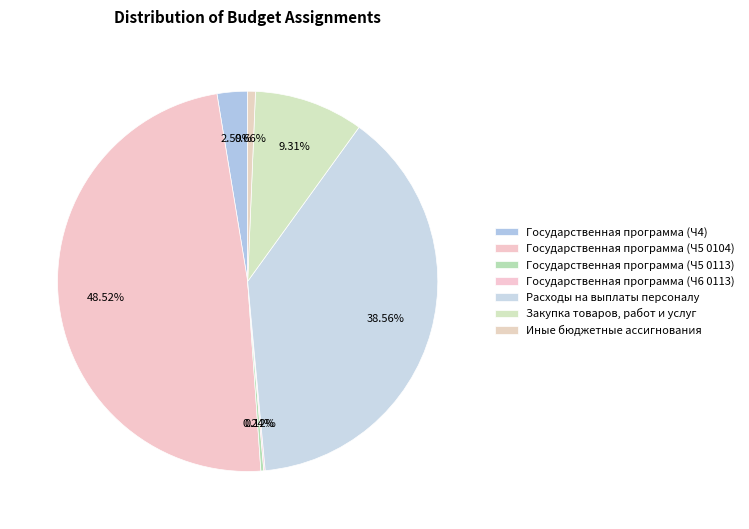

Combined, what portion of the pie is Закупка товаров, работ и услуг and Иные бюджетные ассигнования?

10.0%